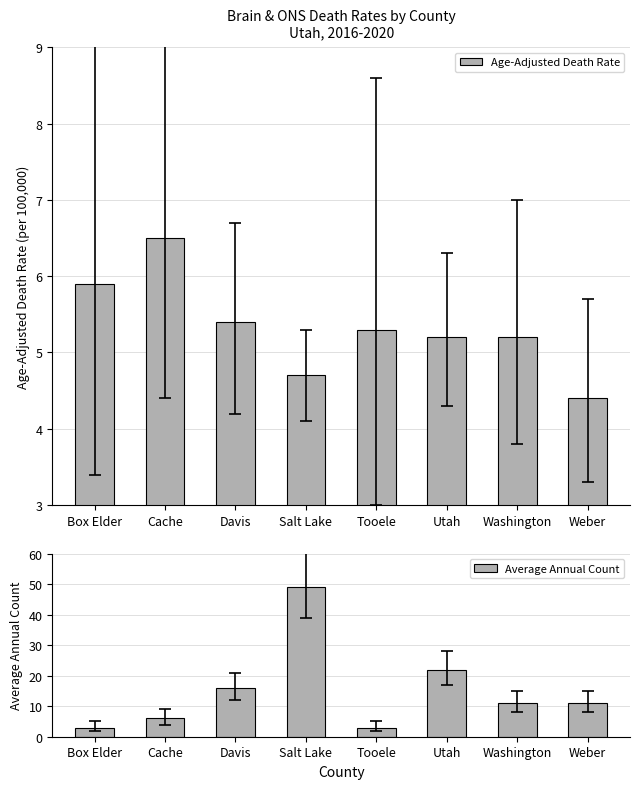

Between Utah and Box Elder, which is larger?

Box Elder